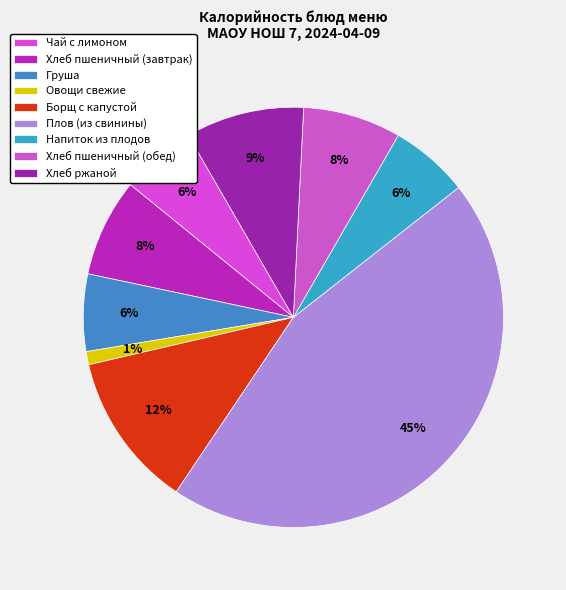

Between Хлеб ржаной and Груша, which is larger?

Хлеб ржаной